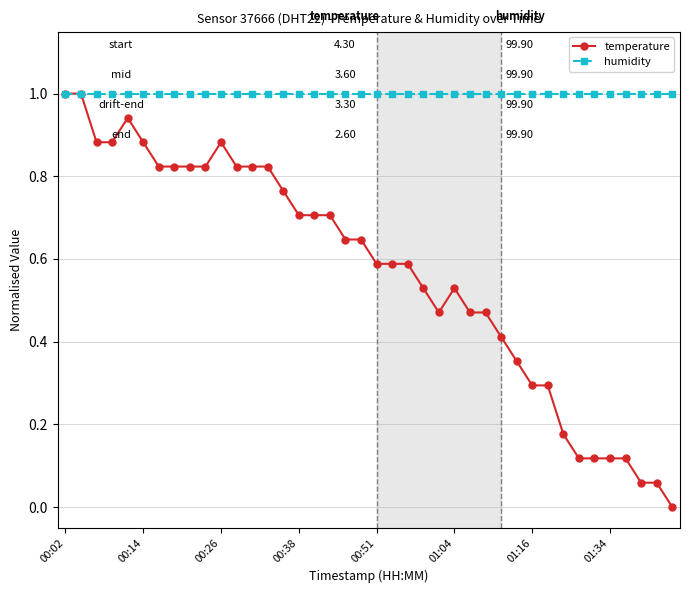

What are all the series names shown in the legend?

temperature, humidity